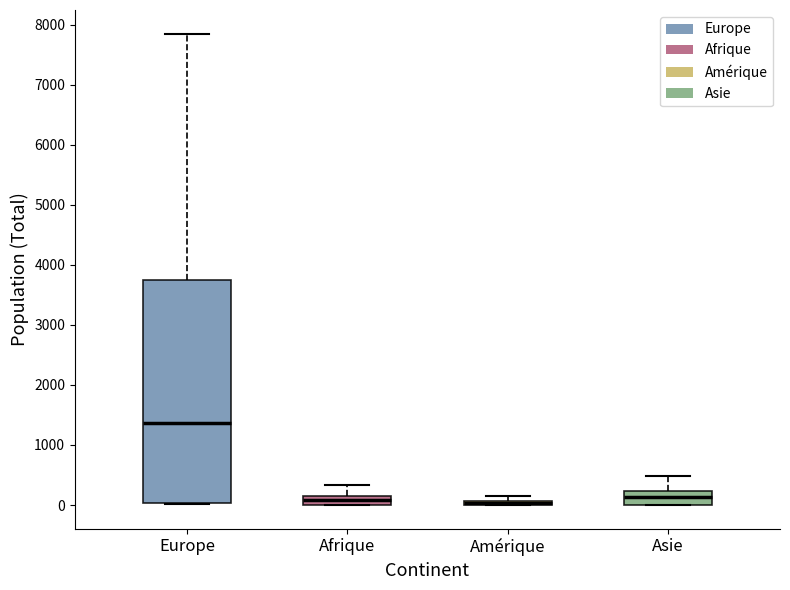

Comparing the boxes themselves (not the whiskers), which one is the tallest?

Europe